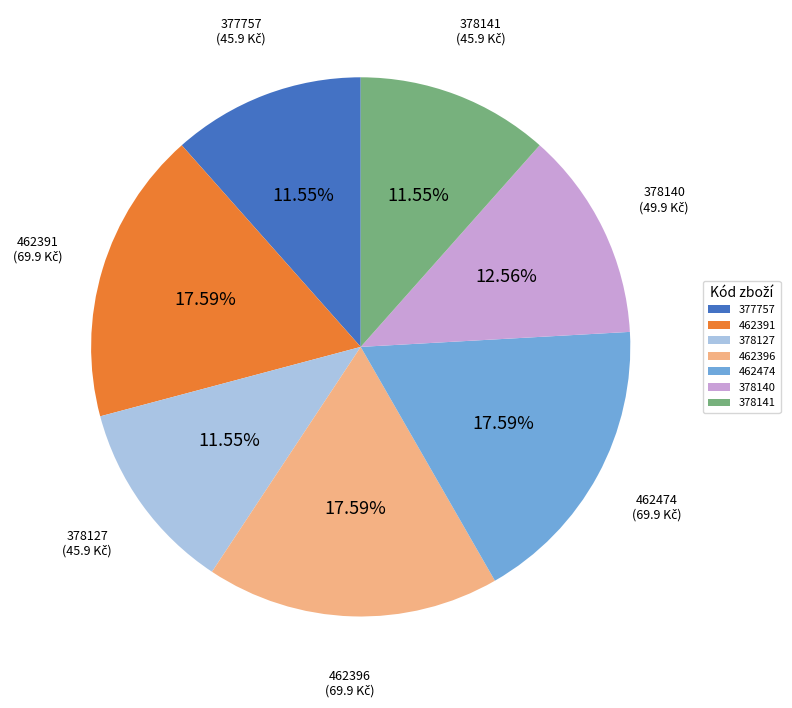

To the nearest percent, what is the average slice percentage?

14%